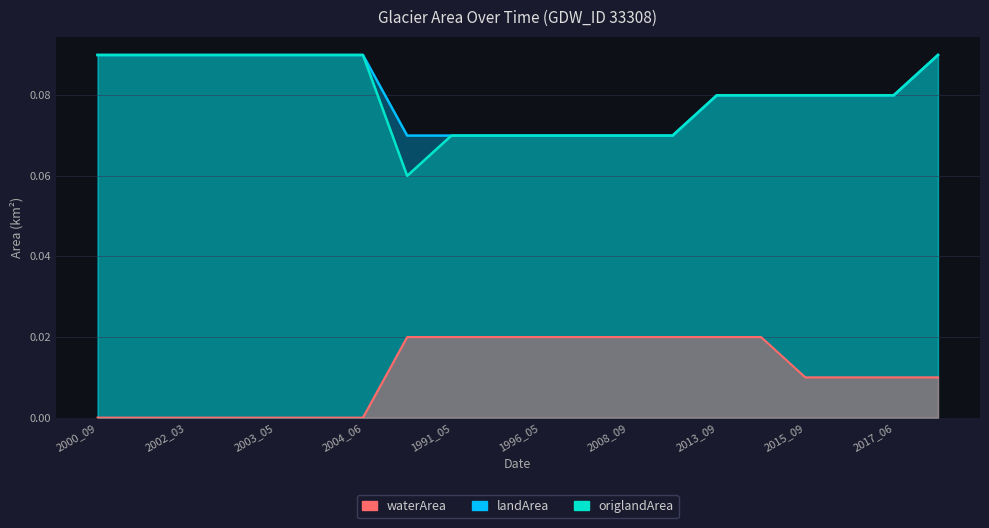

Which has a higher value, 2004_06 or 2016_09?

2016_09